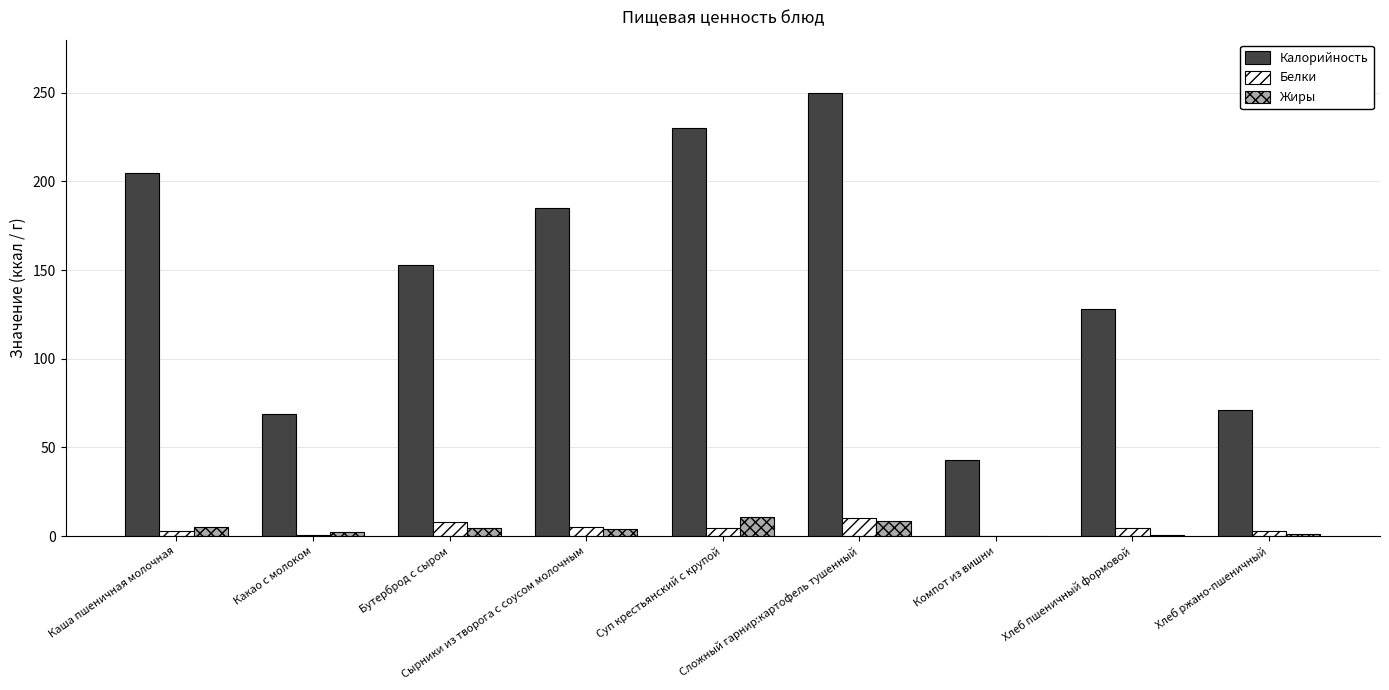

Are the bars horizontal?

No